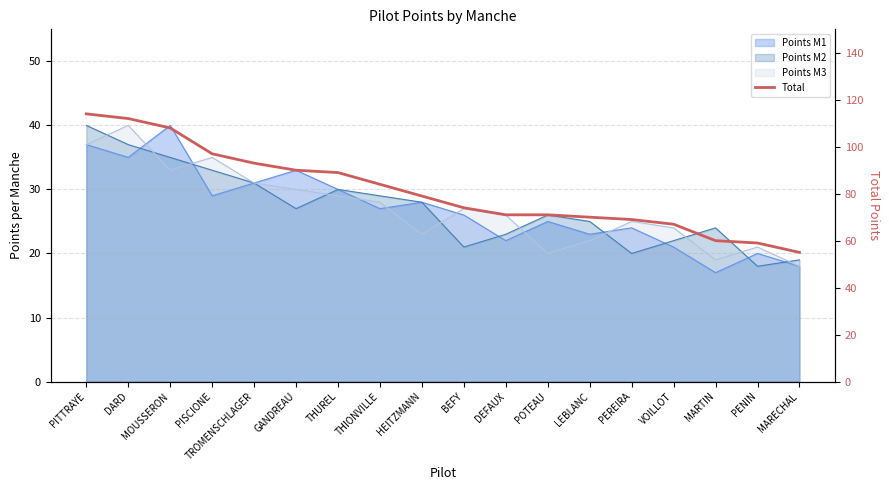

How many values exceed 79?

8